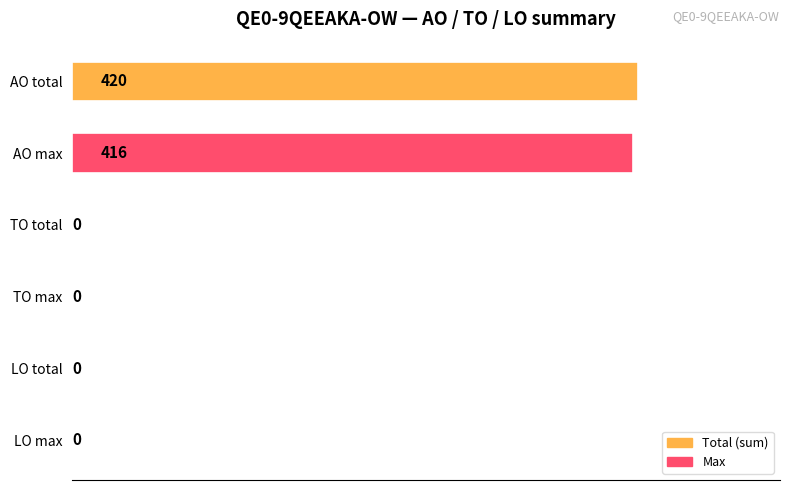

Reading top to bottom, transcribe all the data shown in this chart.

AO total=420	AO max=416	TO total=0	TO max=0	LO total=0	LO max=0